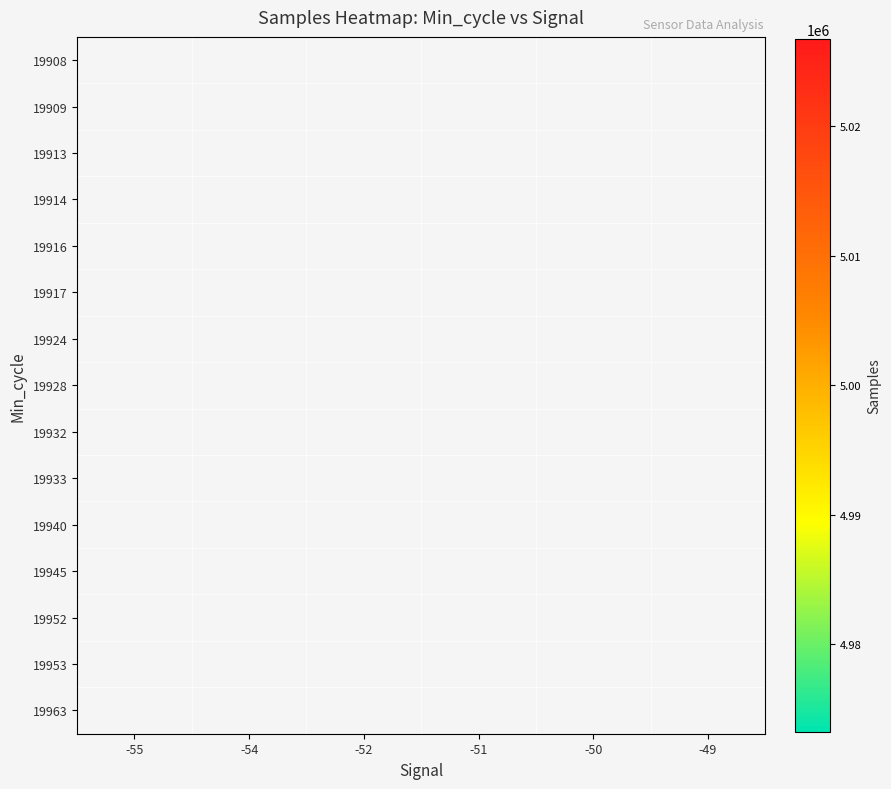

Which category has the highest value across all series?

-52